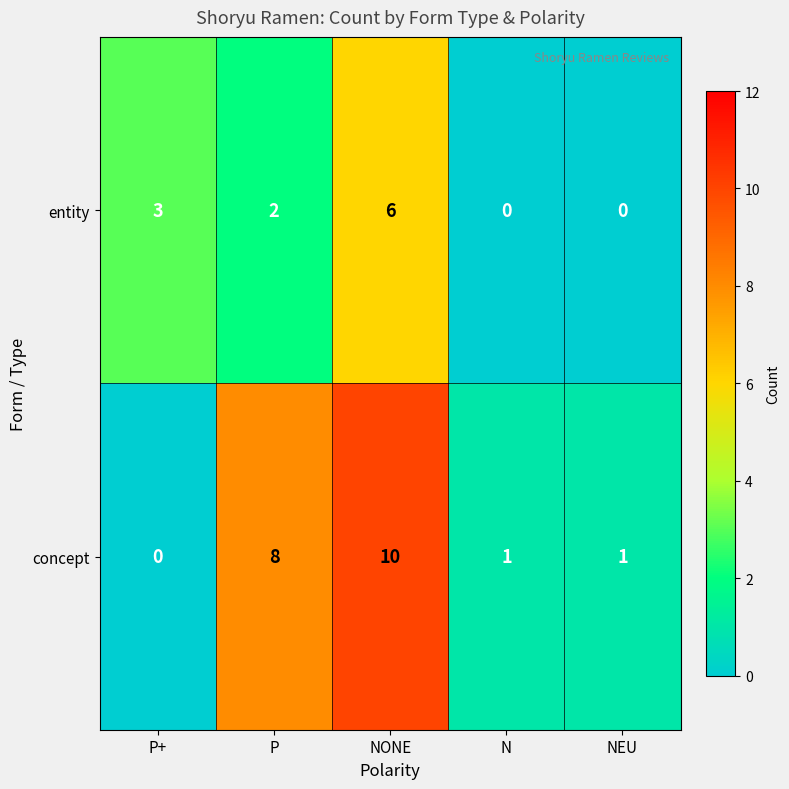

What is the greatest value displayed?

10